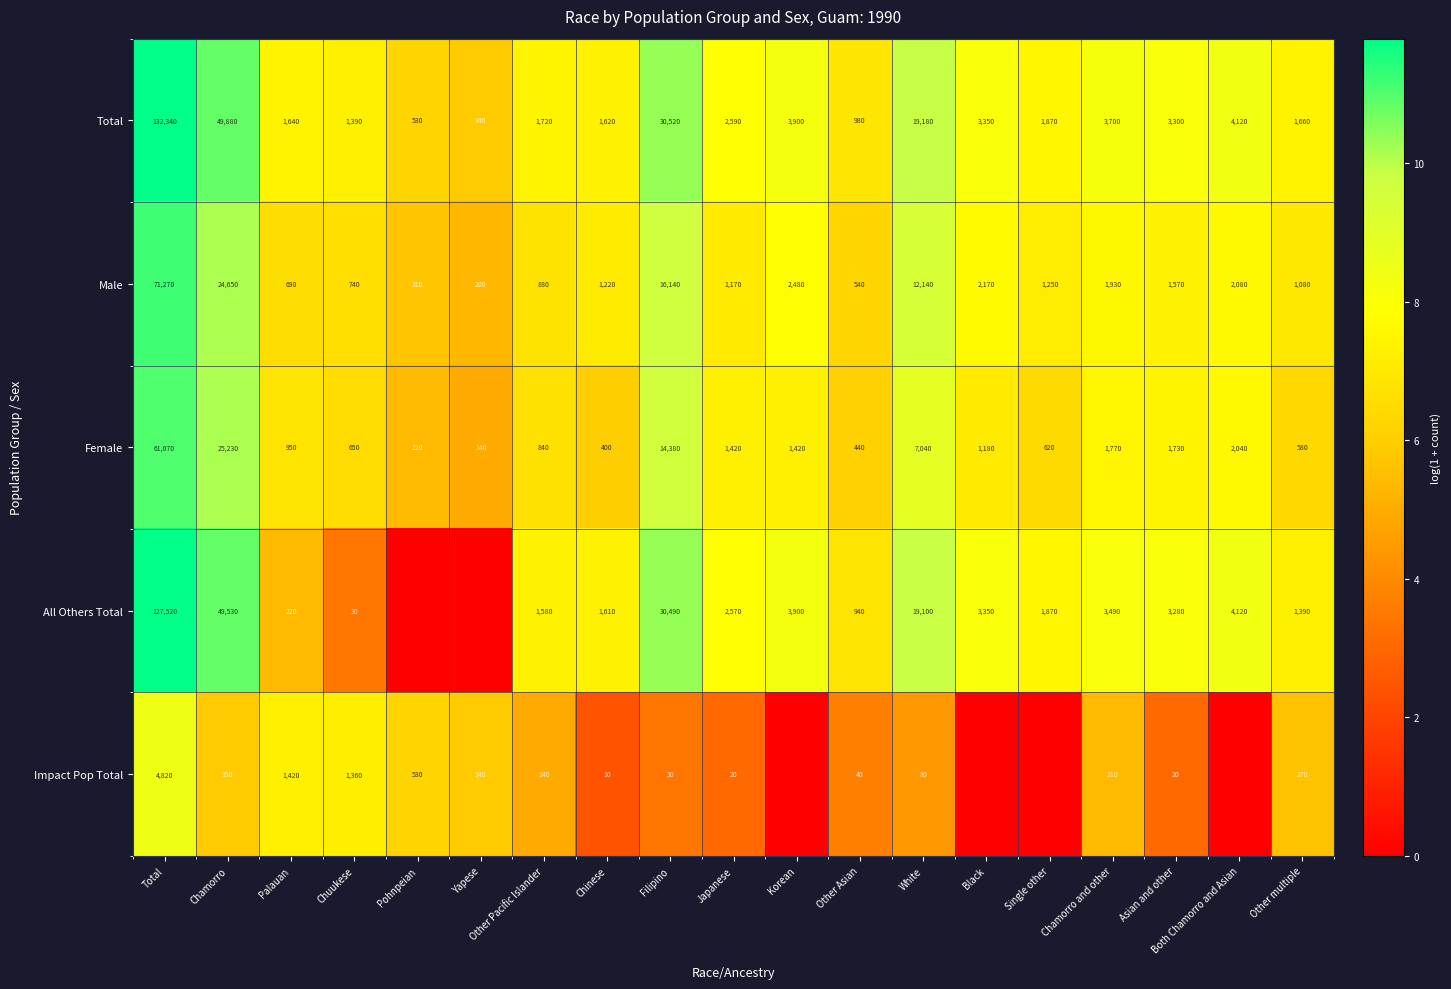

Is the value of Impact Pop Total at Other Pacific Islander greater than the value of All Others Total at Other Pacific Islander?

No